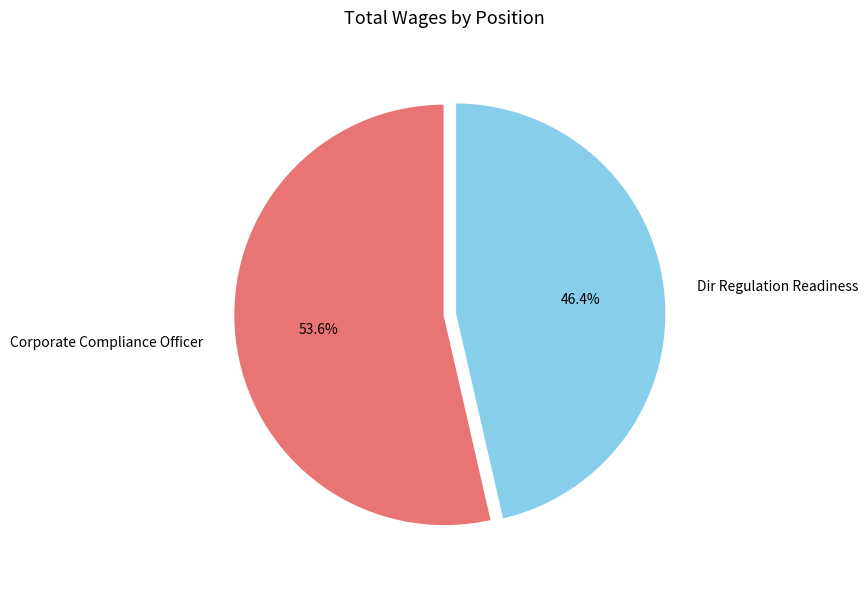

What is the ratio of the value at Corporate Compliance Officer to the value at Dir Regulation Readiness?

1.2